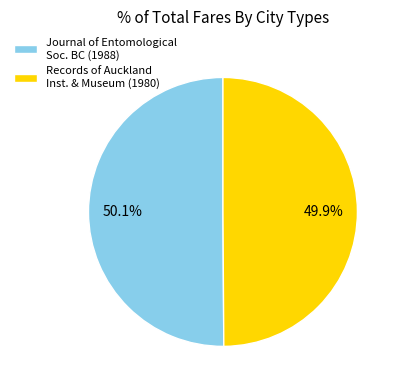

What is the ratio of the value at Records of Auckland Inst. & Museum (1980) to the value at Journal of Entomological Soc. BC (1988)?

1.0